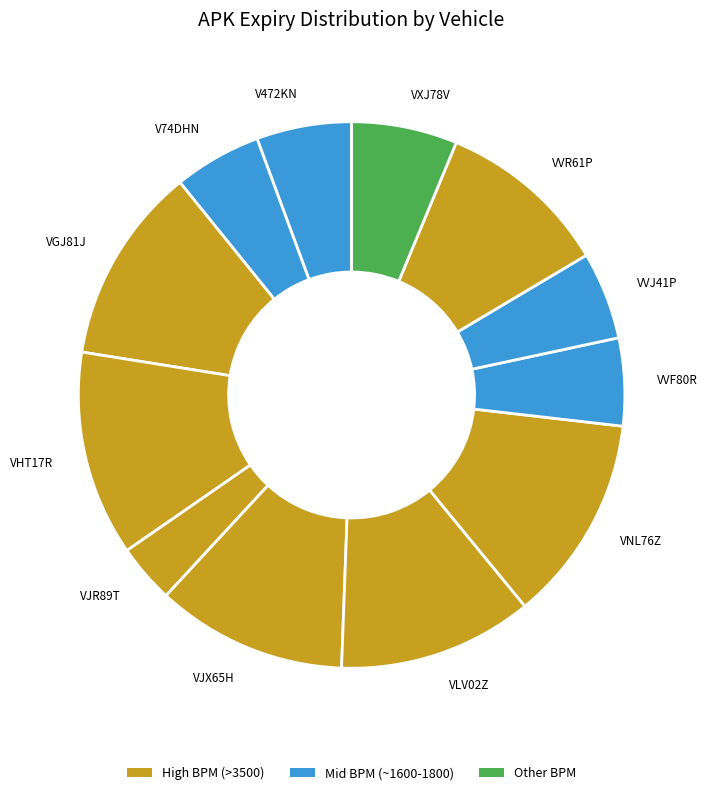

Is it true that VVF80R is 12% of the pie?

False